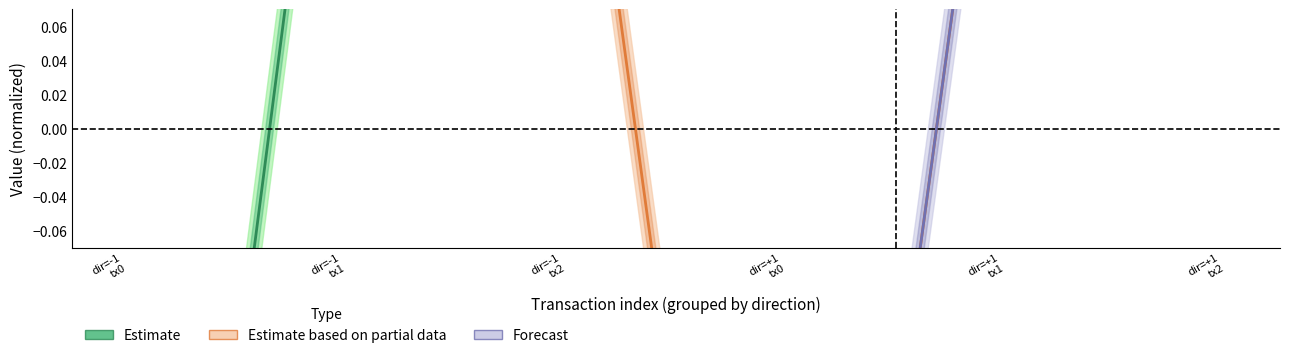

Which series has the widest spread of values?

Estimate (line)